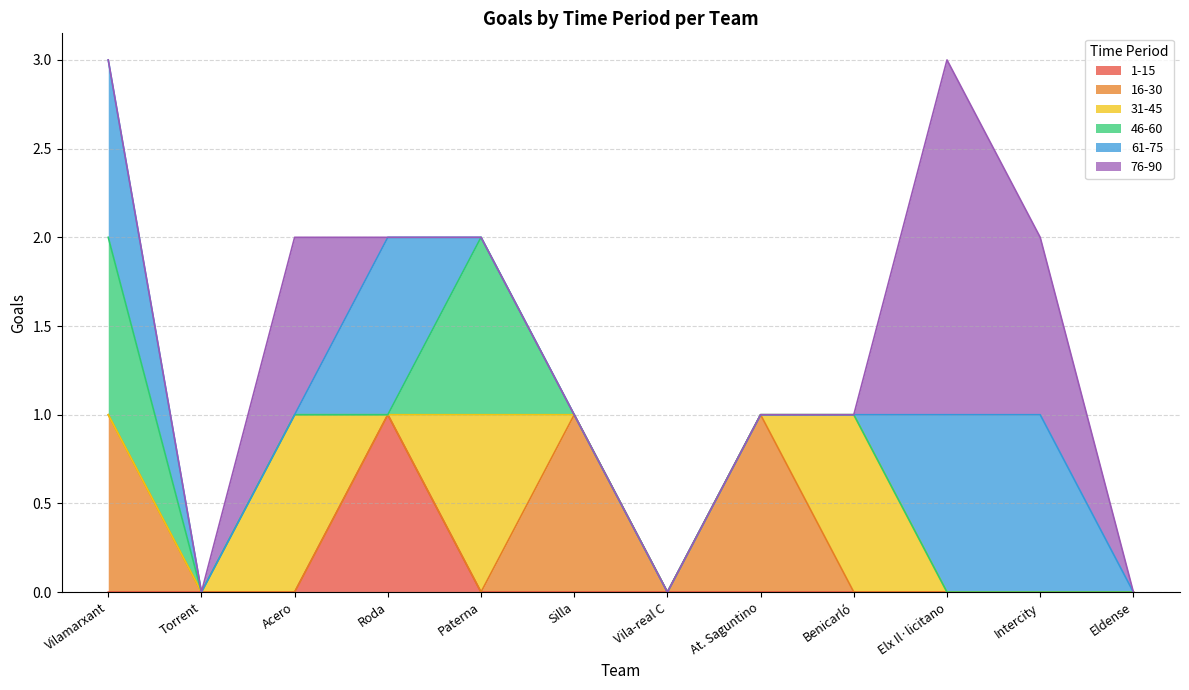

Is the value of 46-60 at Vilamarxant greater than the value of 31-45 at Elx Il·licitano?

Yes